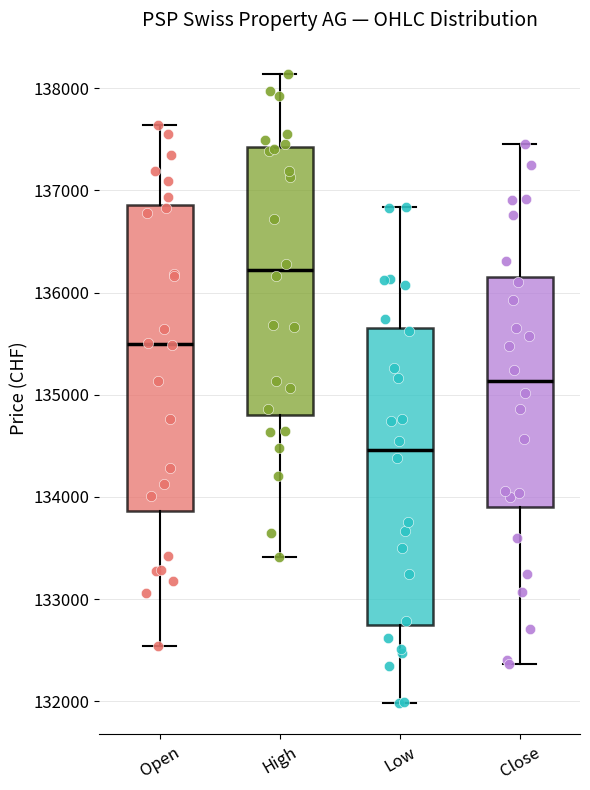

Where is the upper edge of the box for Low on the y-axis? The values are not printed on the chart, so give them approximately, as read against the axis.

135600